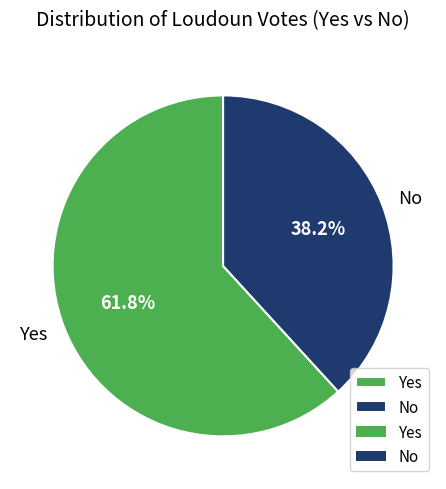

Which has a higher value, No or Yes?

Yes